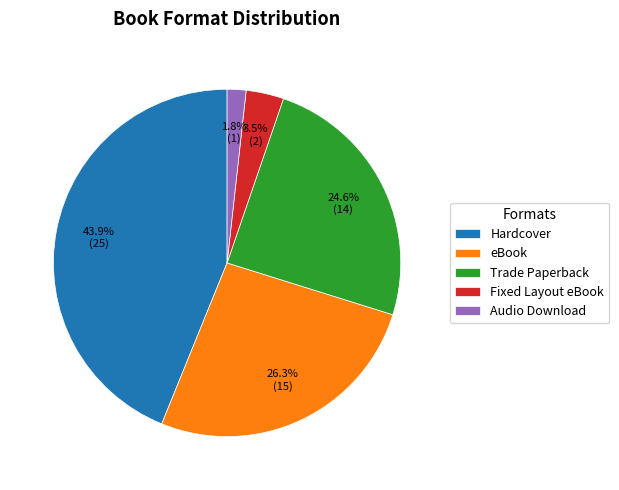

Which category has the smallest portion of the pie?

Audio Download